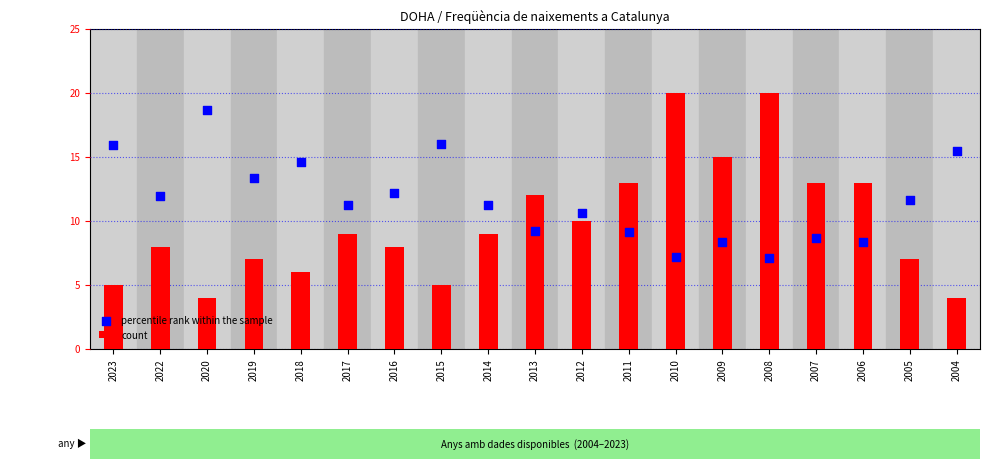

Which series has the largest Y range (max minus min)?

count